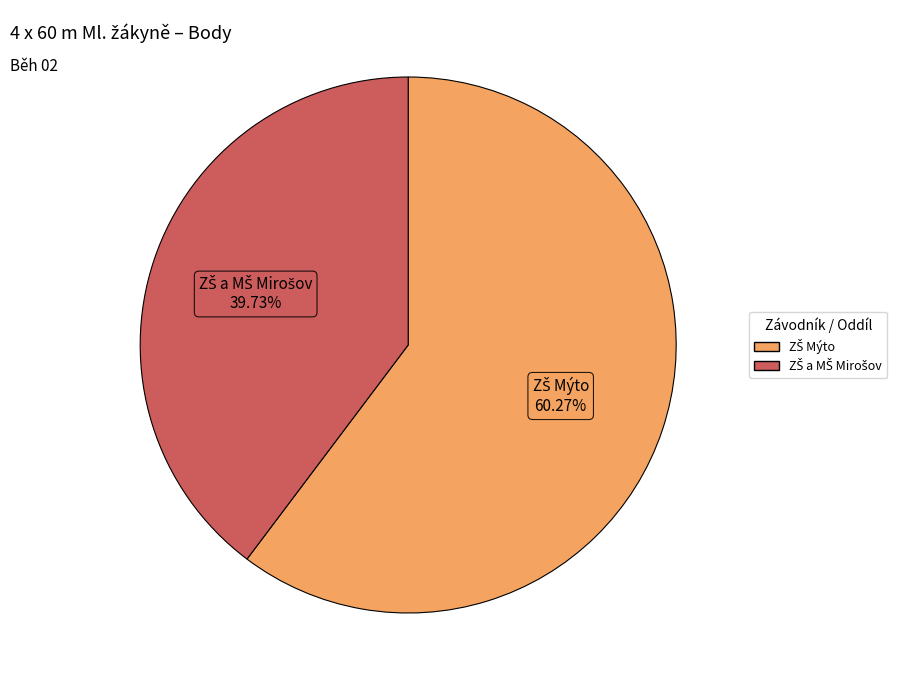

Does any single category account for the majority?

Yes